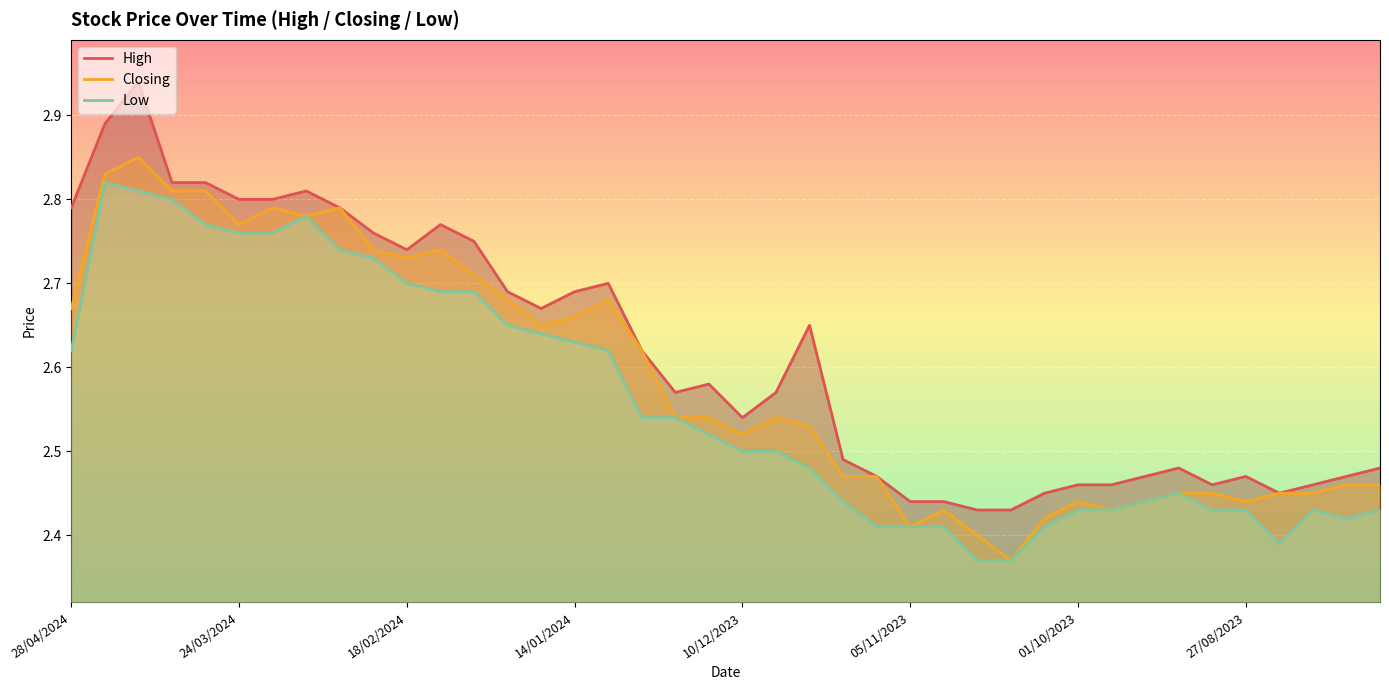

Count the Closing values in the range 2 to 3.

40